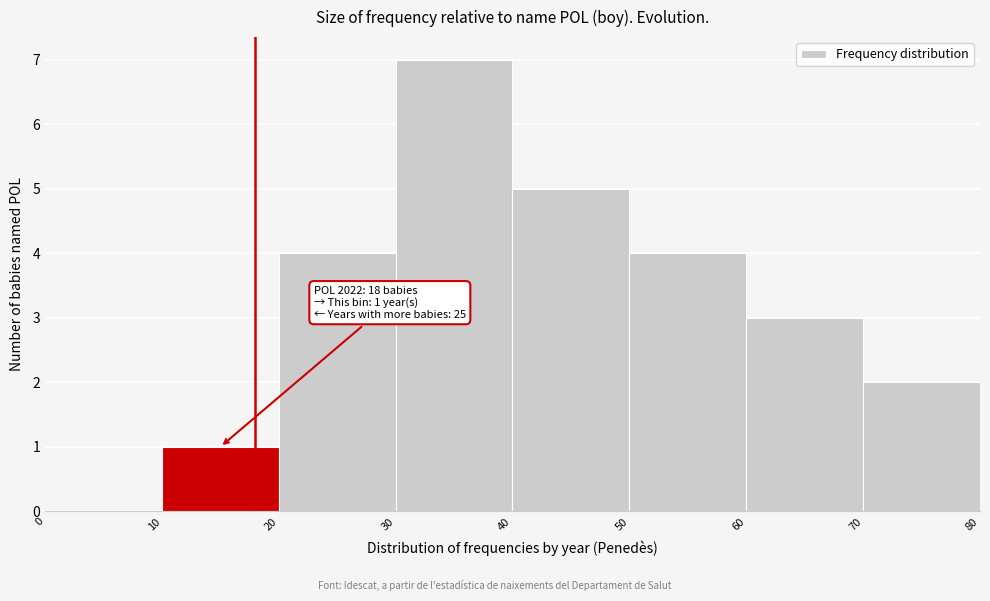

Over which range of the x-axis is the bar tallest?

30 to 40